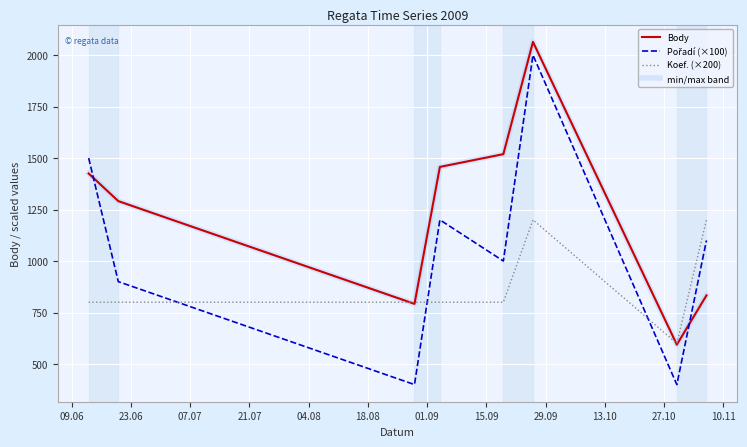

What is the value of the Koef. (×200) point at the 5th from the left?

800